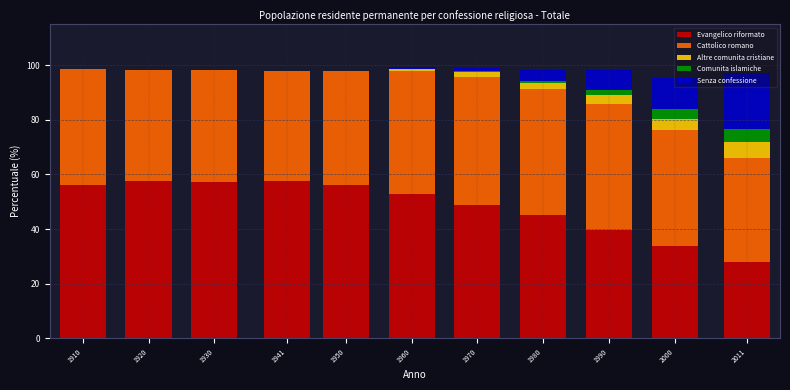

What is the total value across all series at 2000?

95.5